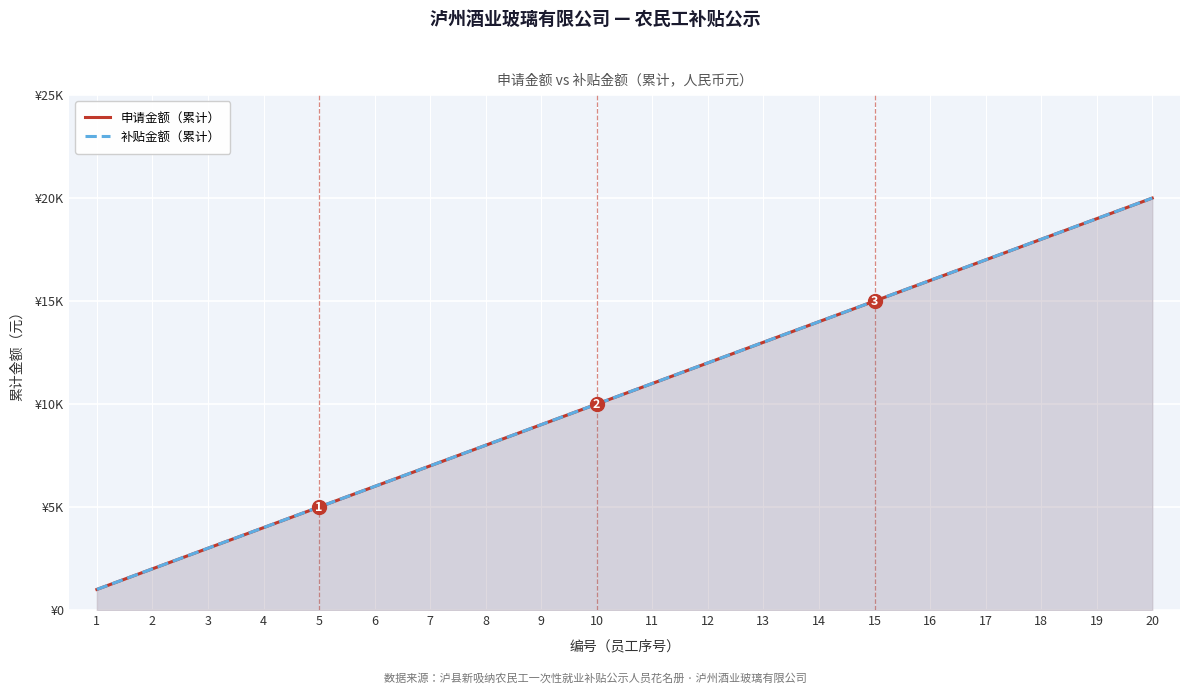

List the series in order of their peak value, highest first.

申请金额（累计）, 补贴金额（累计）